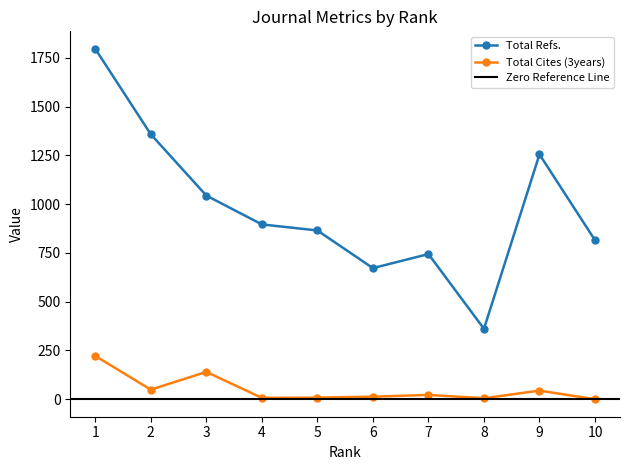

Rank the series by their maximum value, from lowest to highest.

Total Cites (3years), Total Refs.